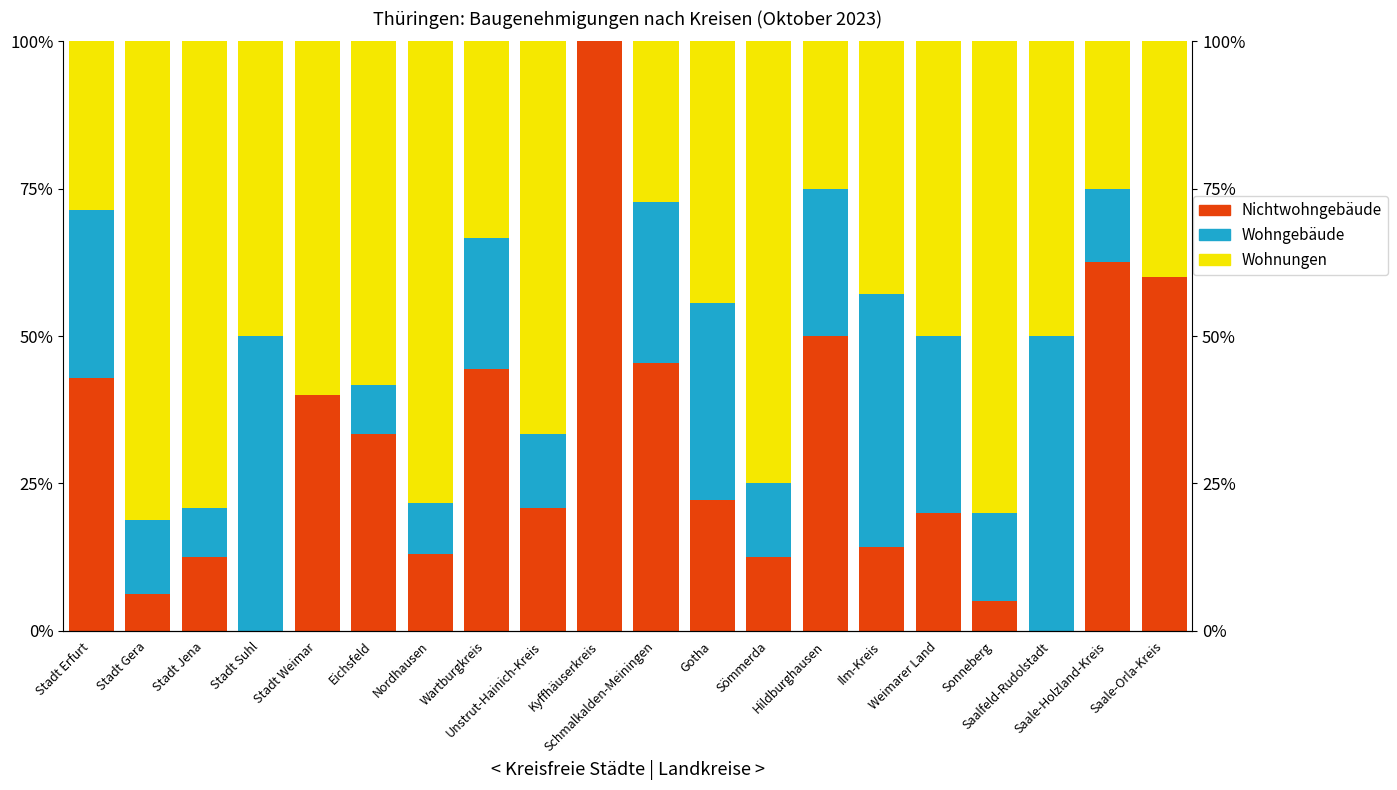

What is the sum of the Wohngebäude values at Stadt Erfurt and Kyffhäuserkreis?

28.6